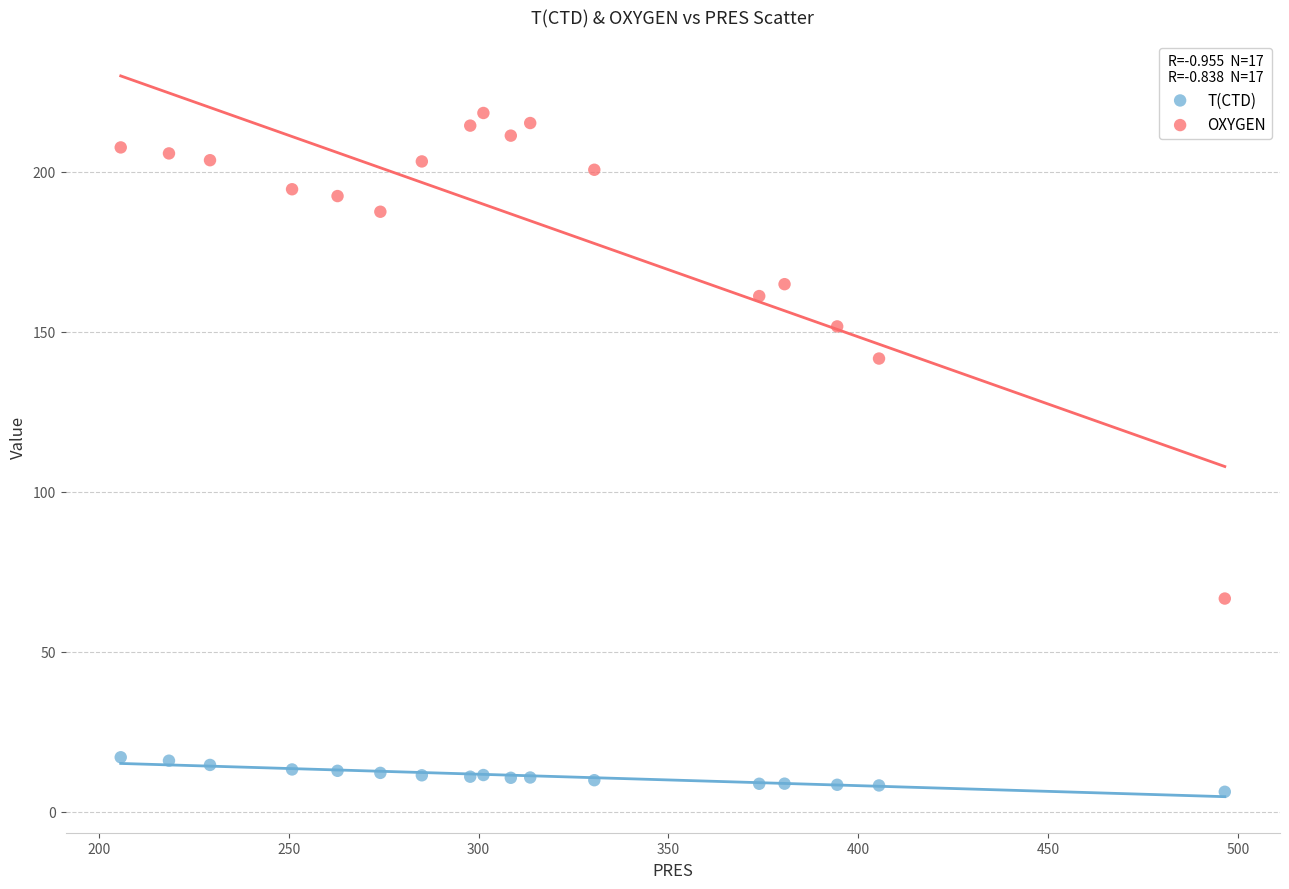

Which series has the largest Y range (max minus min)?

OXYGEN